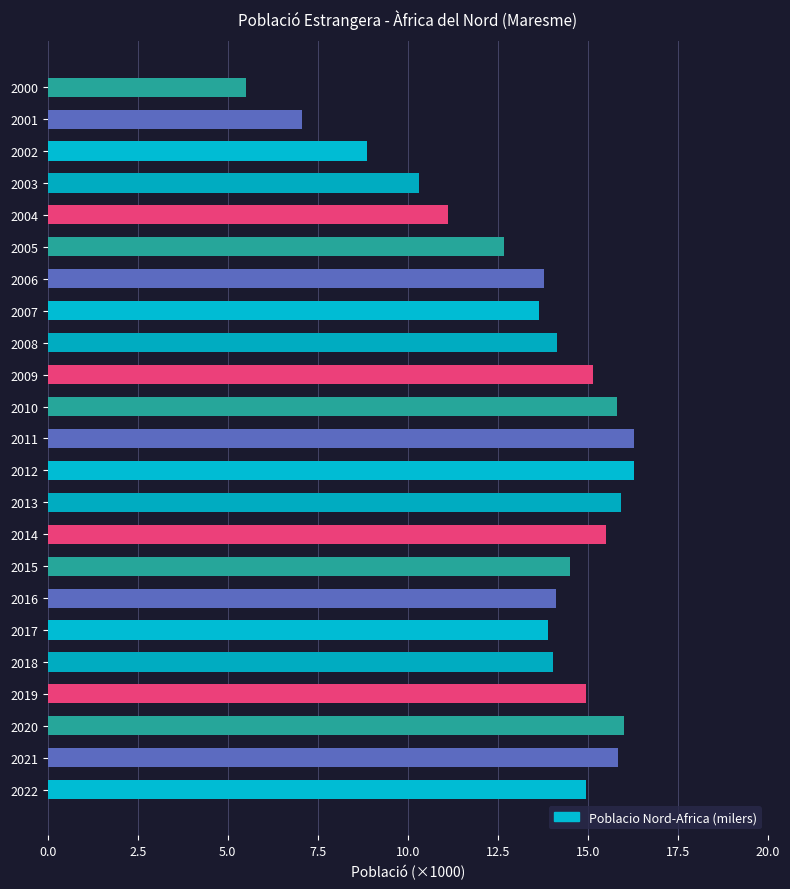

Which has a higher value, 2013 or 2004?

2013